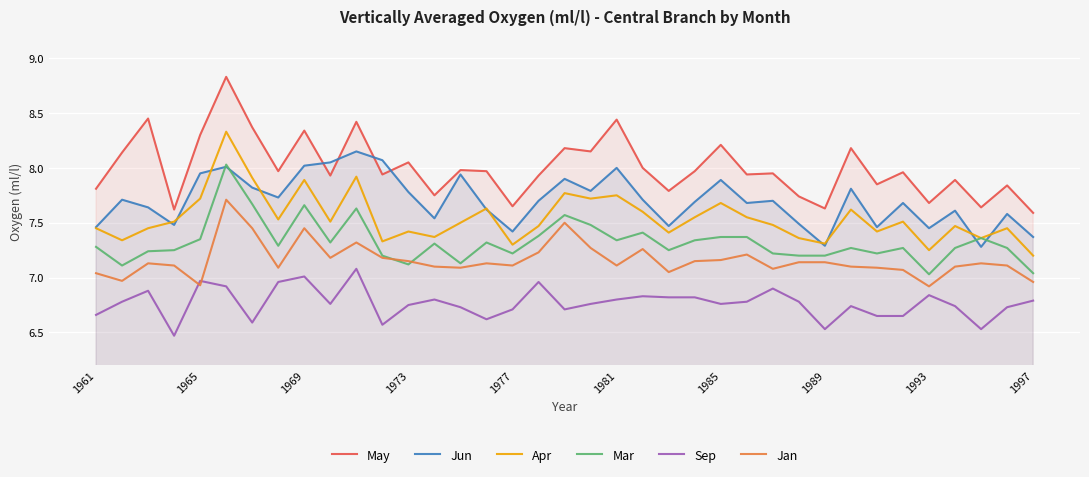

True or false: Apr and May cross at least once.

False